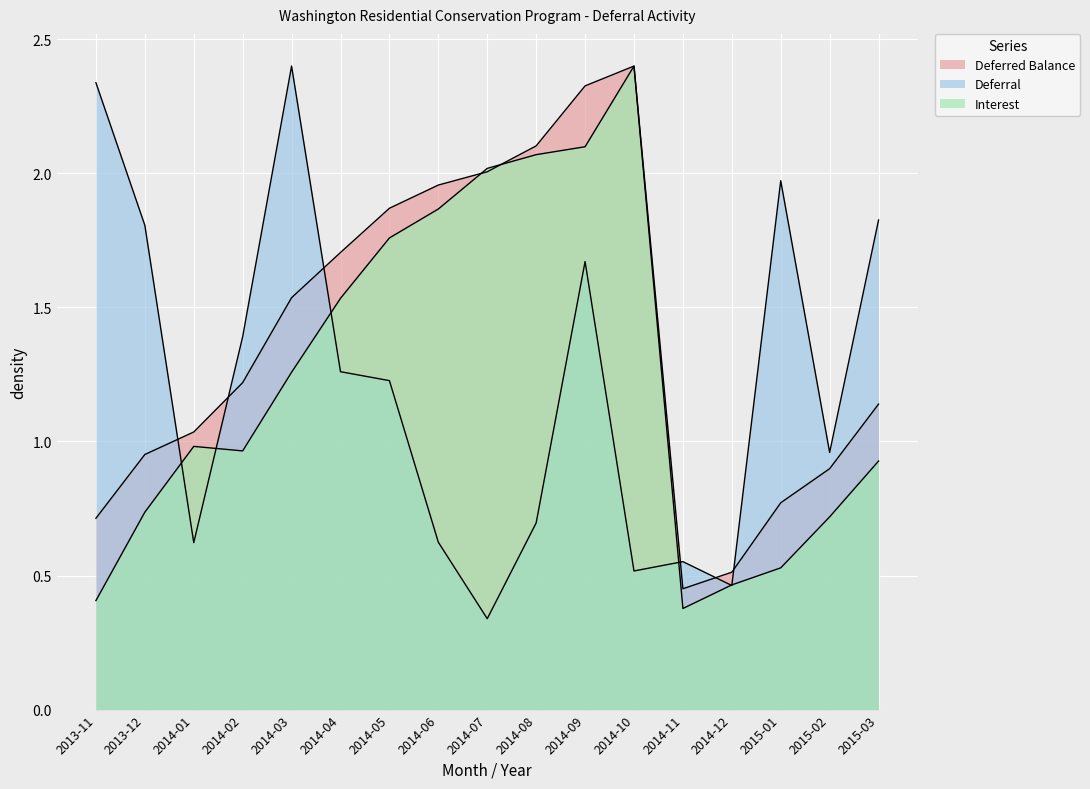

True or false: Deferral and Deferred Balance cross at least once.

True